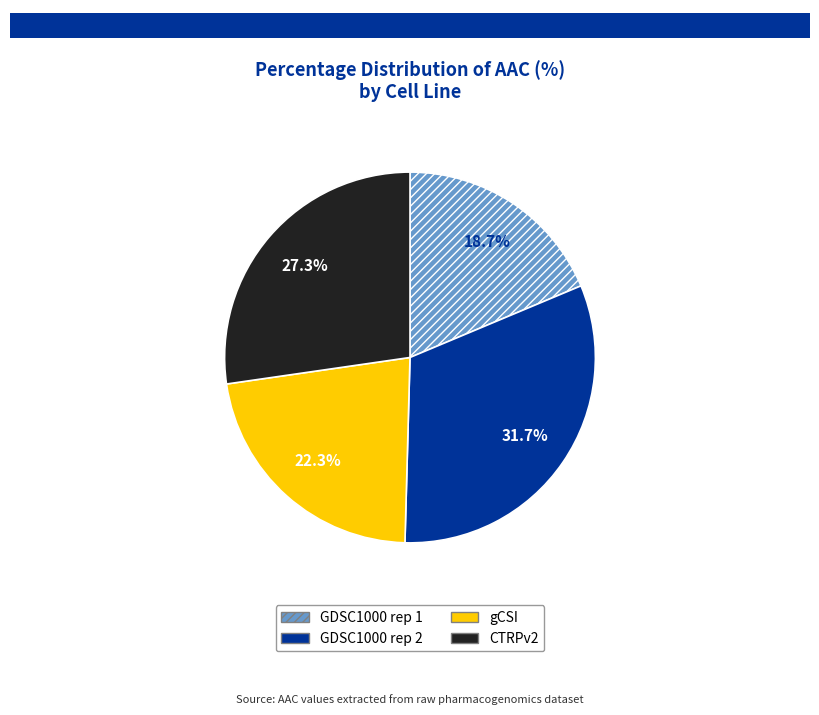

Does any single category account for the majority?

No